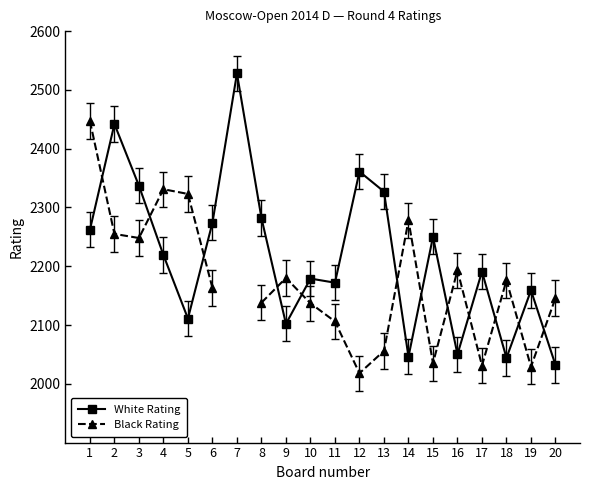

What is the value of the White Rating point at the 2nd from the left?

2442.0